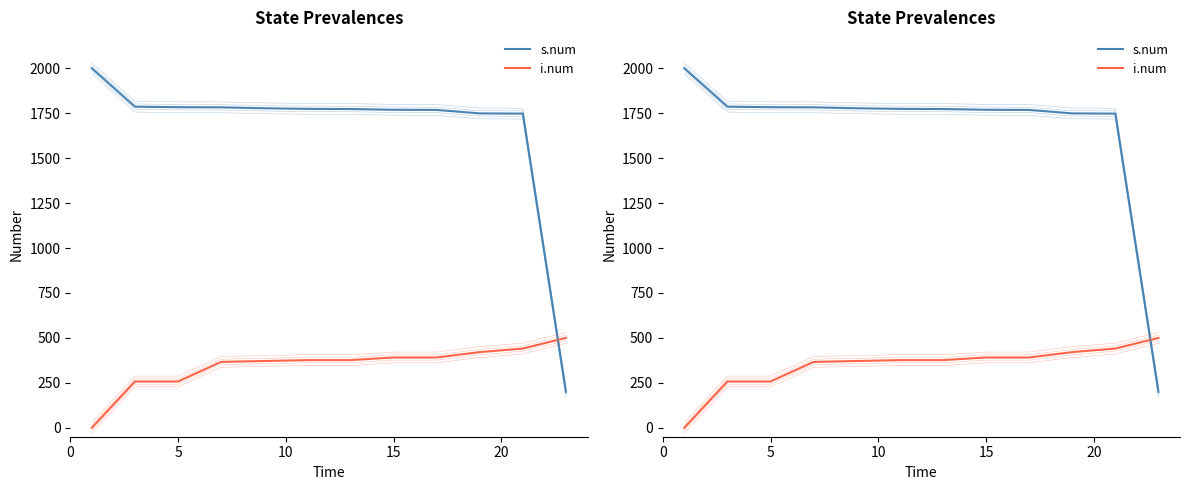

What is the difference between the maximum and minimum values in the i.num series?

500.0